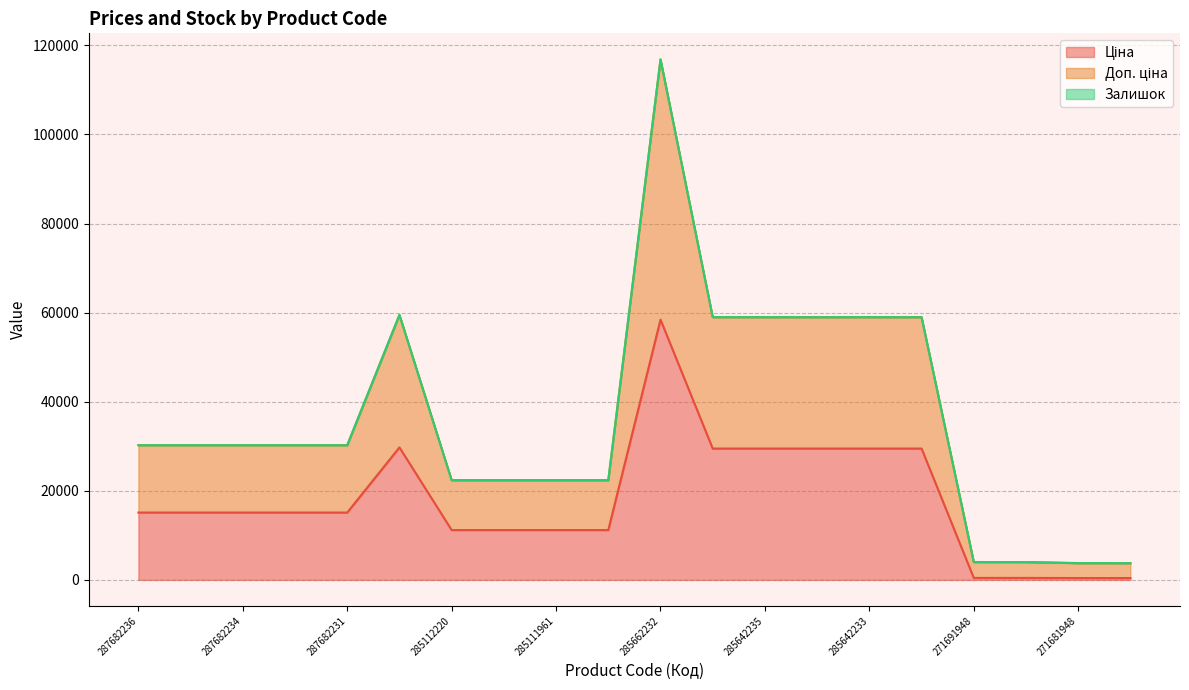

At which category is the sum across all series the highest?

285662232